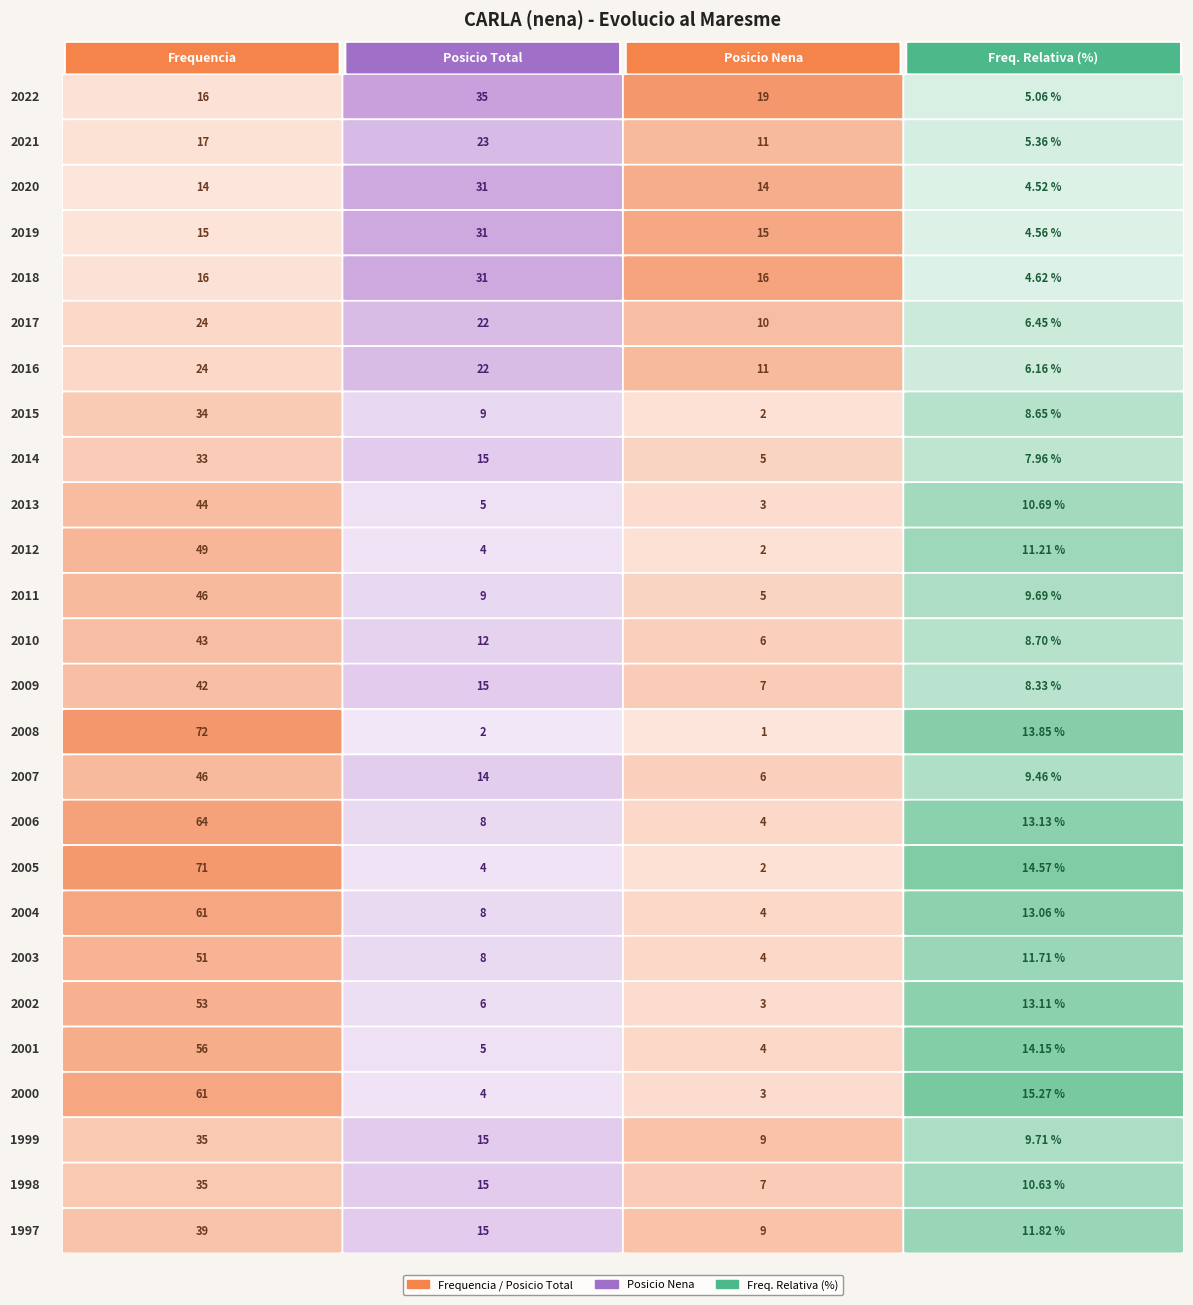

At which label does Frequencia_rel reach its peak?

2000